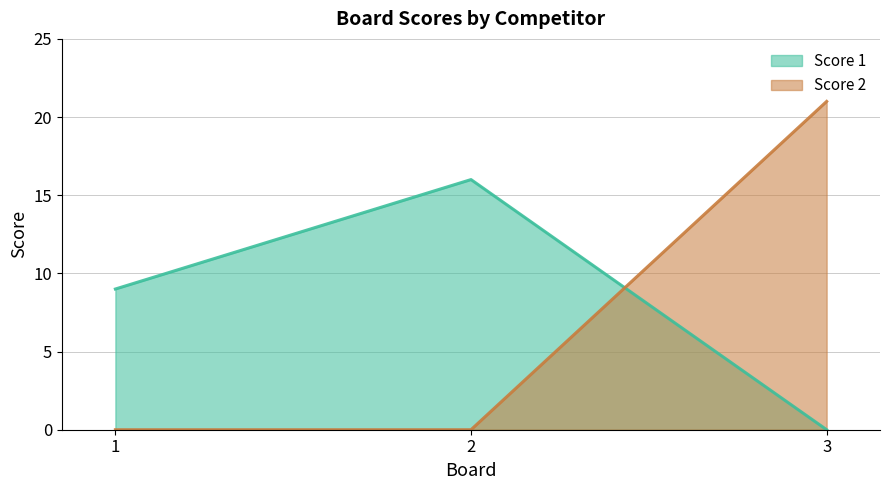

What is the difference between the Score 1 values at 3 and 1?

9